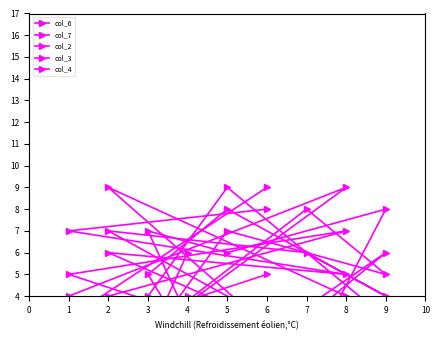

What is the label of the 2nd point from the right?

1